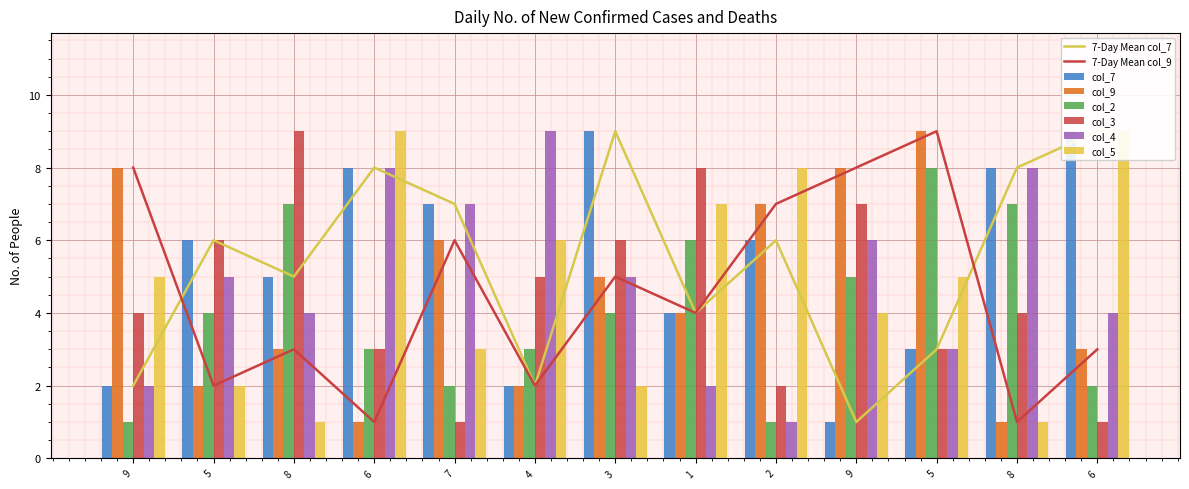

Rank the series by their maximum value, from highest to lowest.

col_7, col_9, col_3, col_4, col_5, col_2